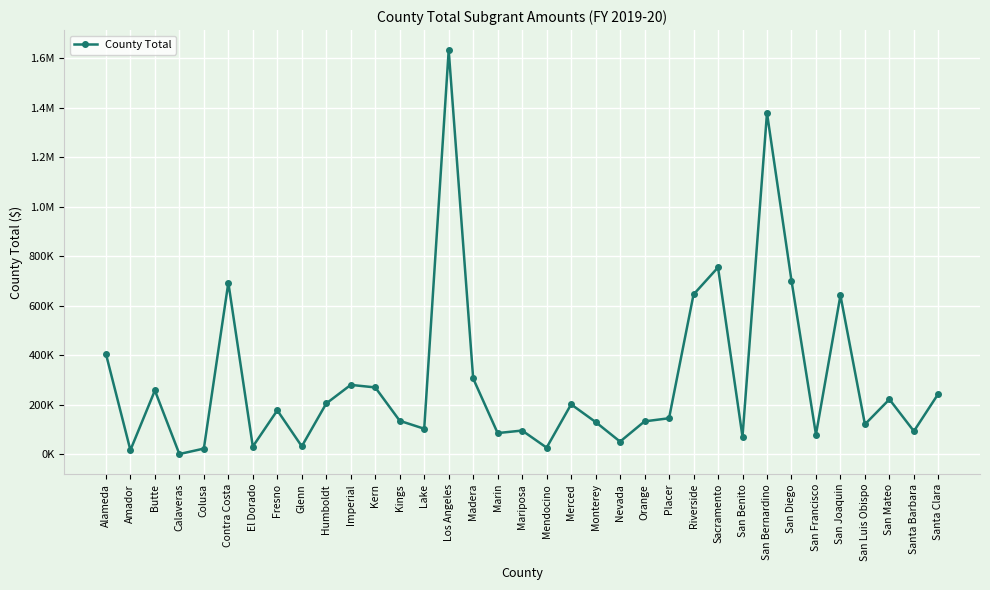

Is this an area chart (filled region under the line)?

No